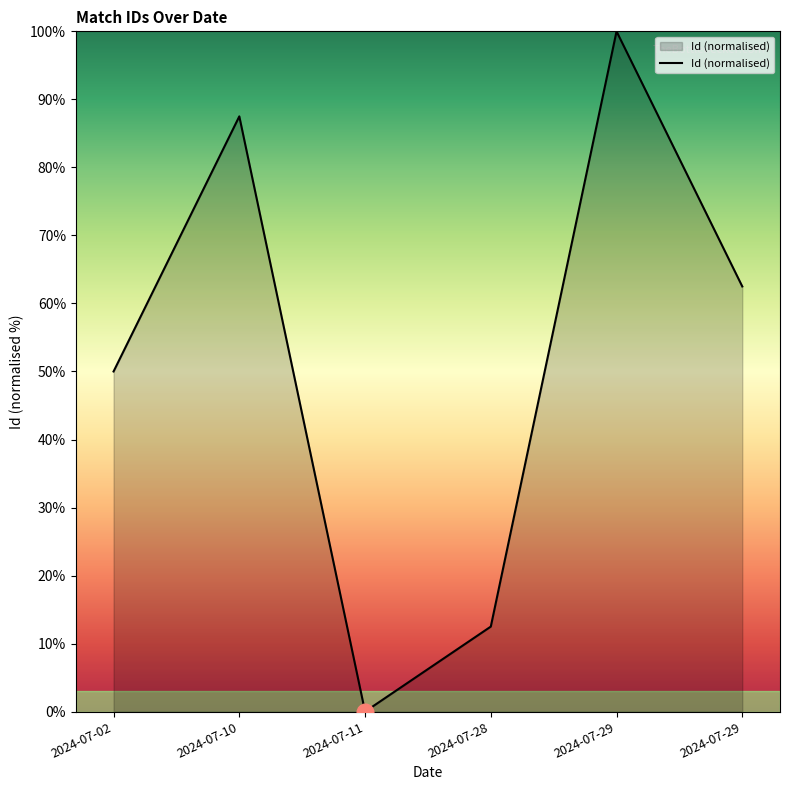

At which label is the value closest to 50?

2024-07-02